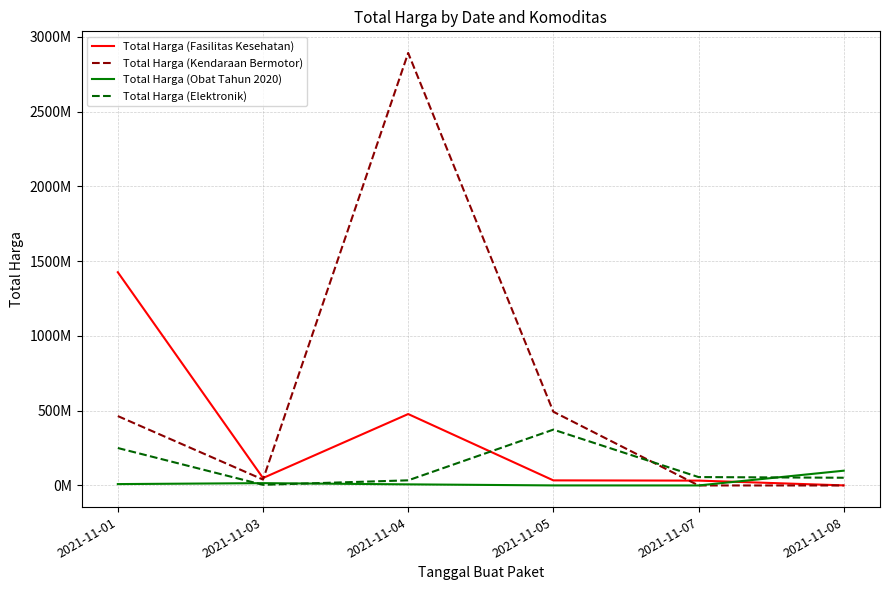

Does the chart display data point markers on the line(s)?

No